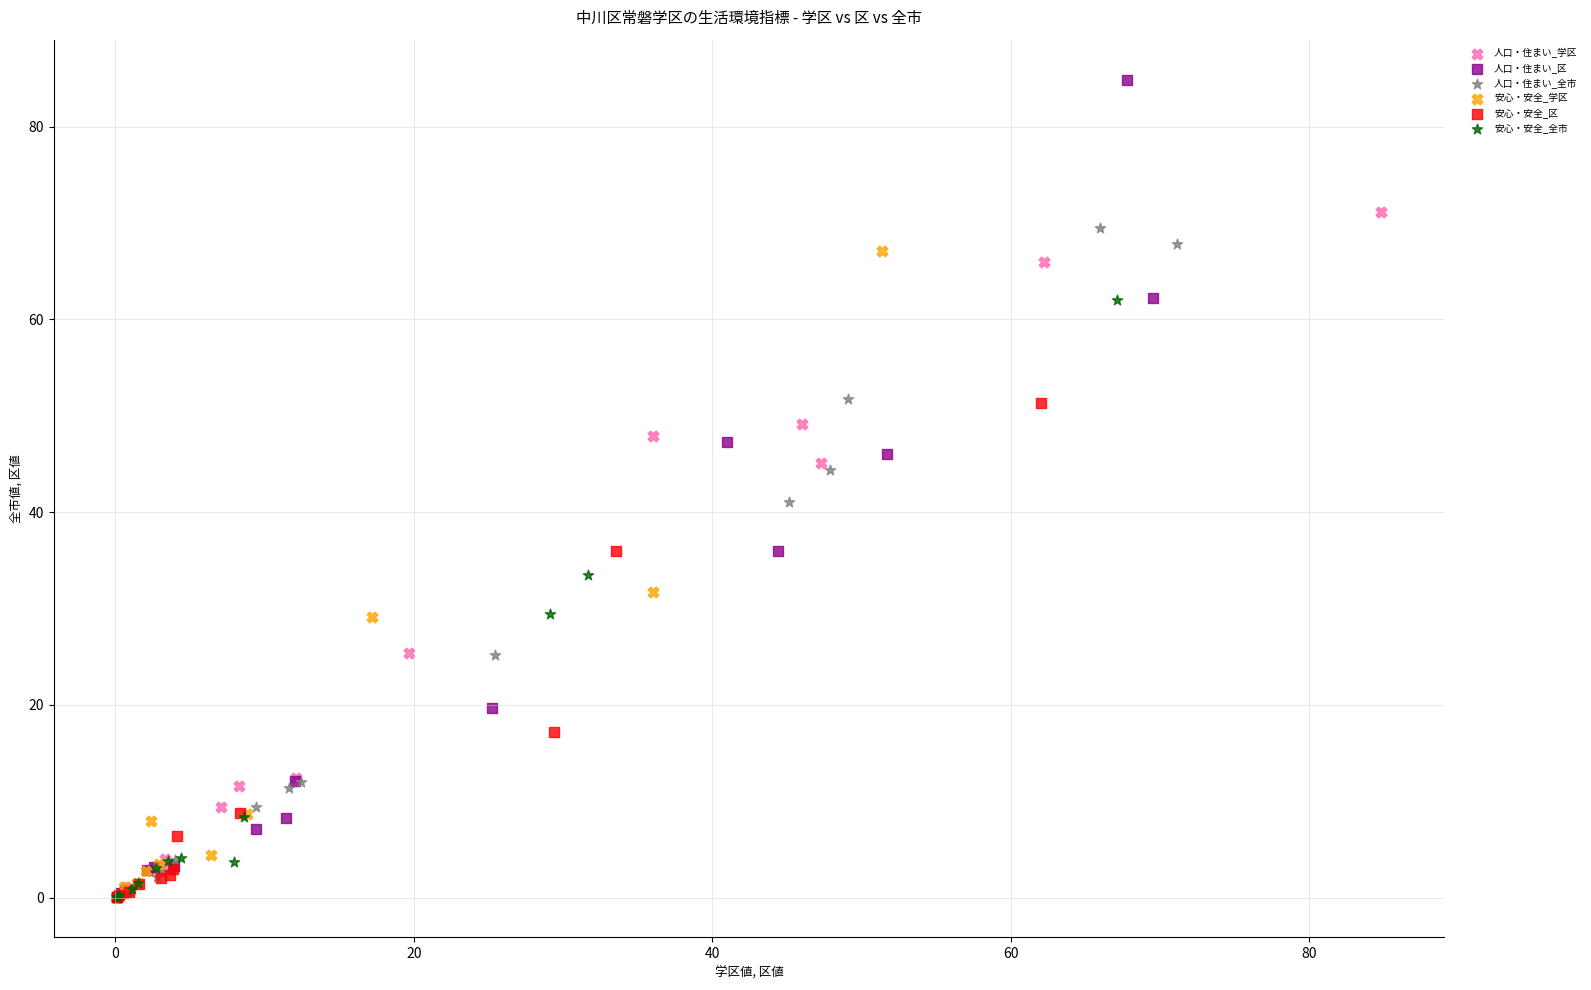

Which series reaches the maximum Y coordinate?

人口・住まい_区